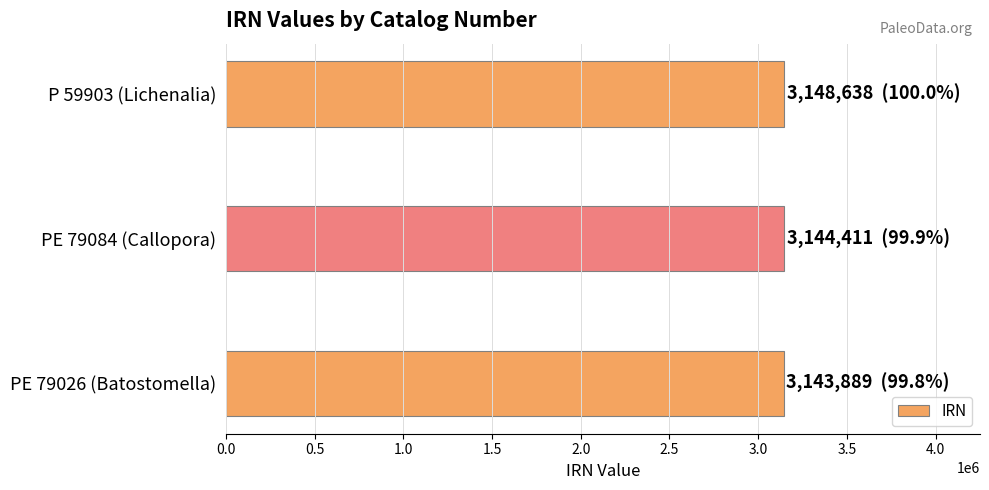

What is the ratio of the value at P 59903 (Lichenalia) to the value at PE 79084 (Callopora)?

1.0